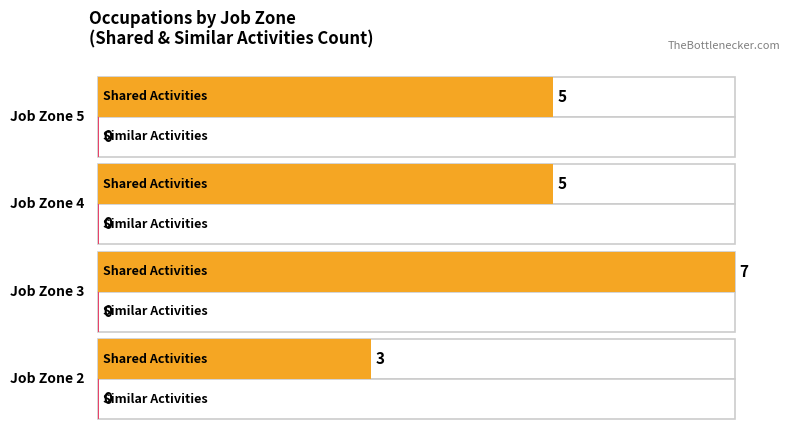

How many series are shown in this chart?

2